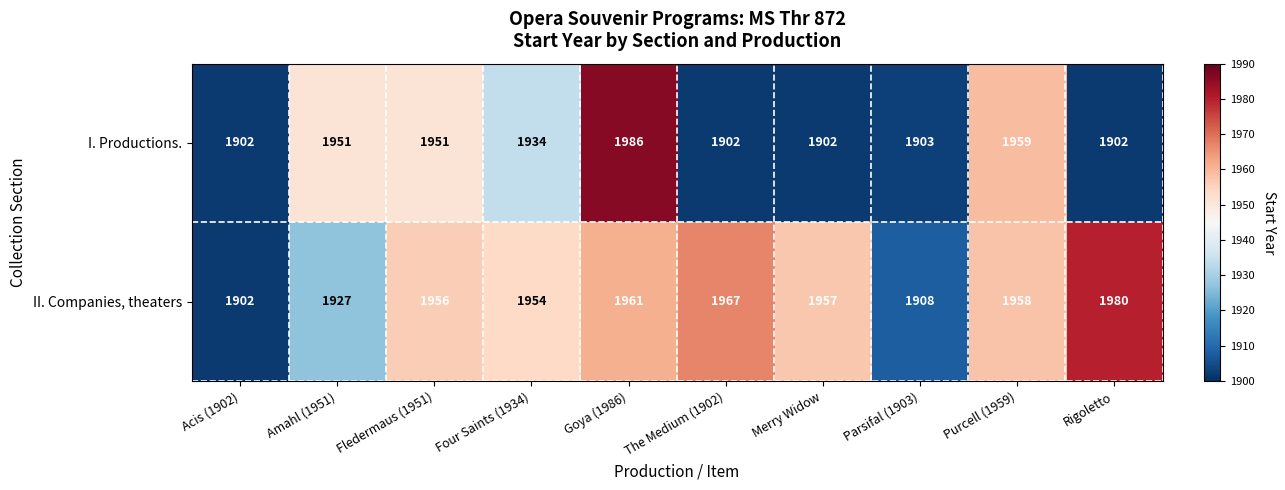

At which label does I. Productions. reach its peak?

Goya (1986)